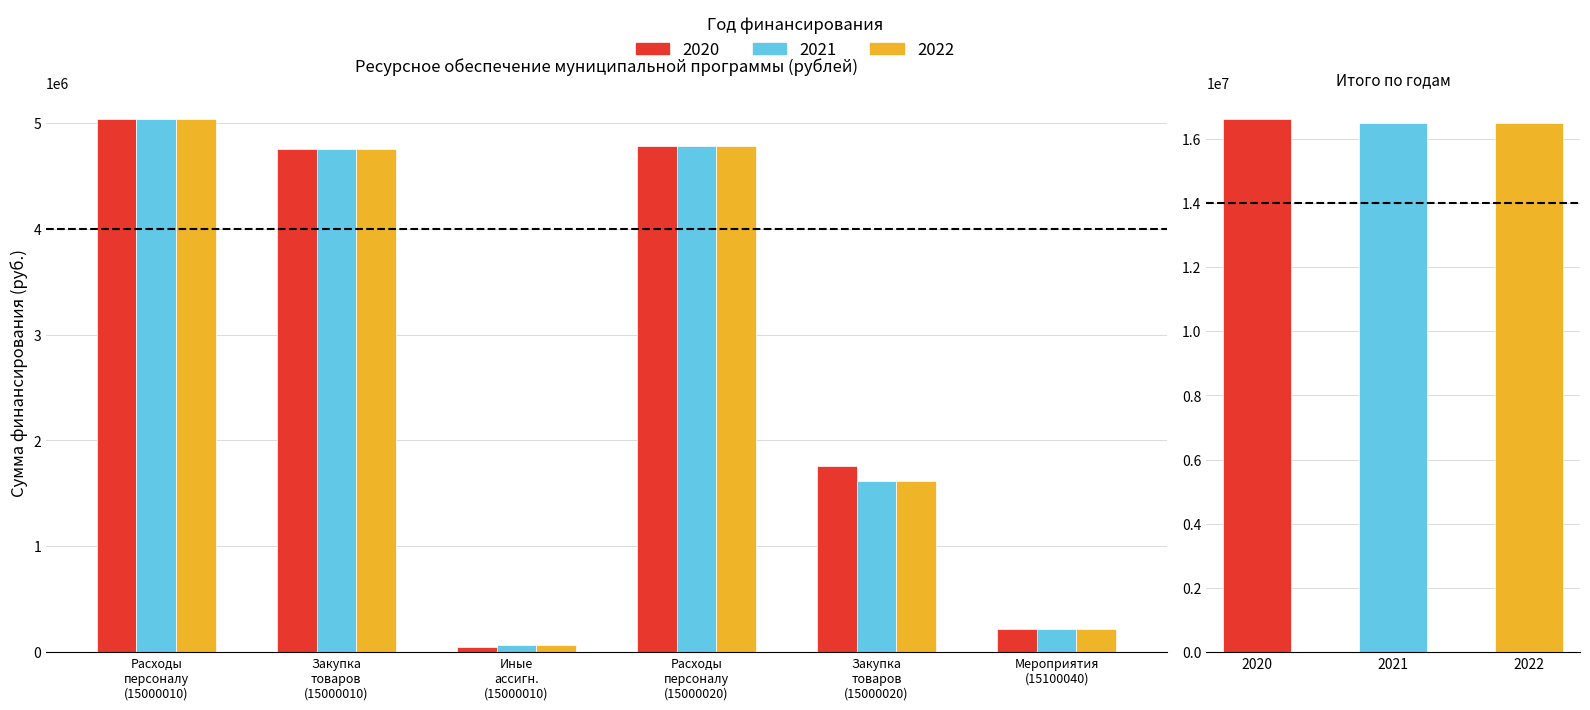

Which series has the widest spread of values?

2020